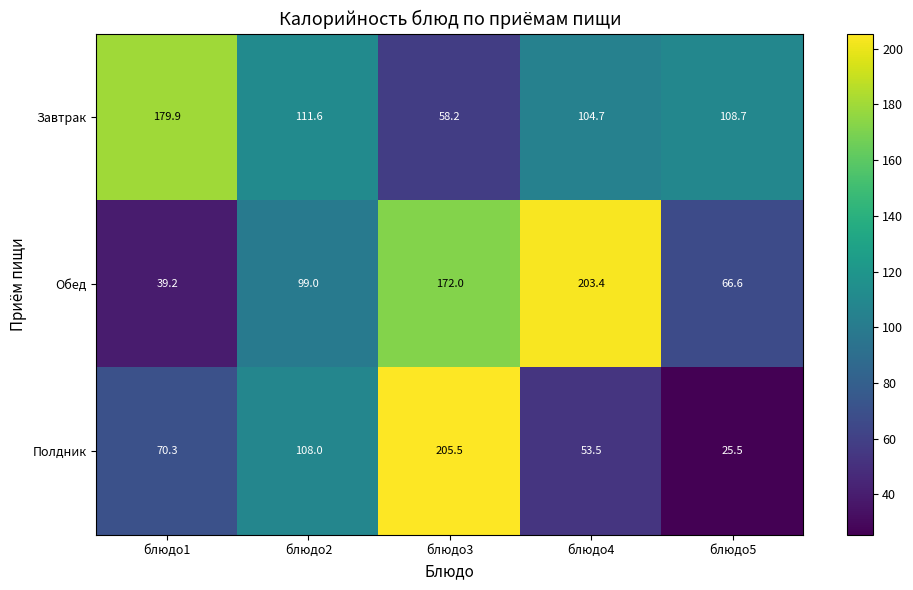

Which series has the largest total across all categories?

Обед